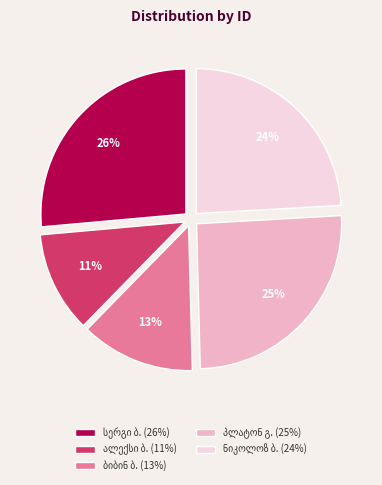

To the nearest percent, what is the difference between the largest and smallest slice percentages?

15%